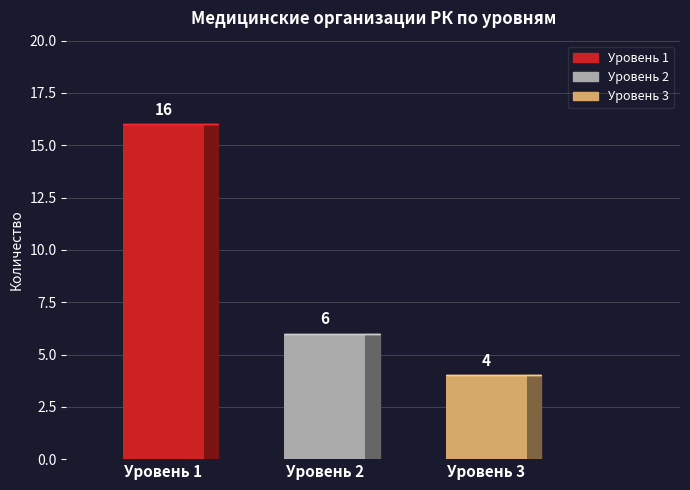

At which category does the chart reach its minimum across all series?

Уровень 3